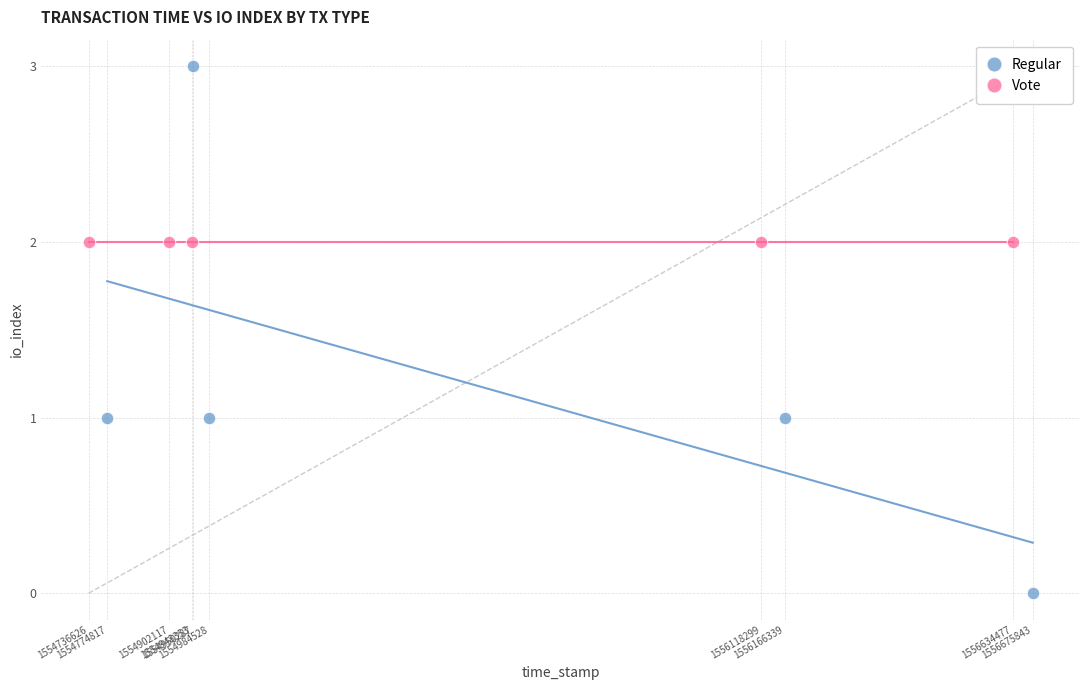

Which series contains the lowest Y value?

Regular